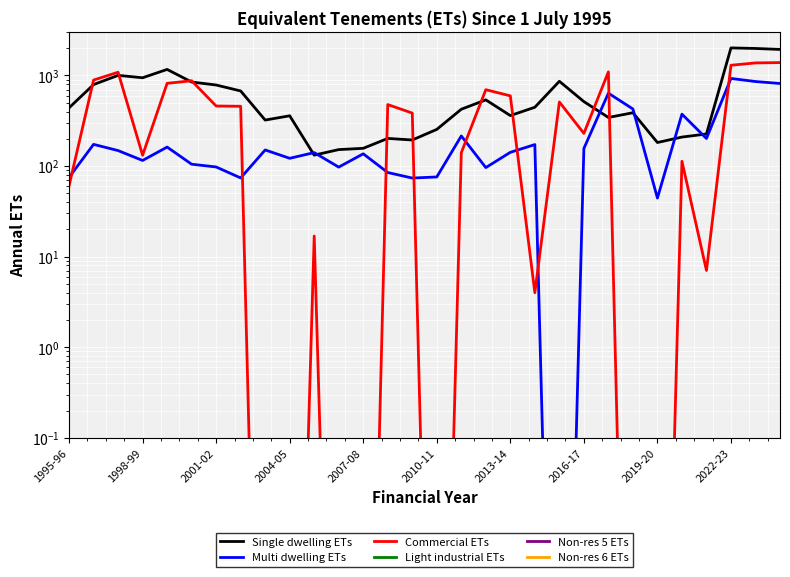

At how many categories does at least one series exceed 1639?

3